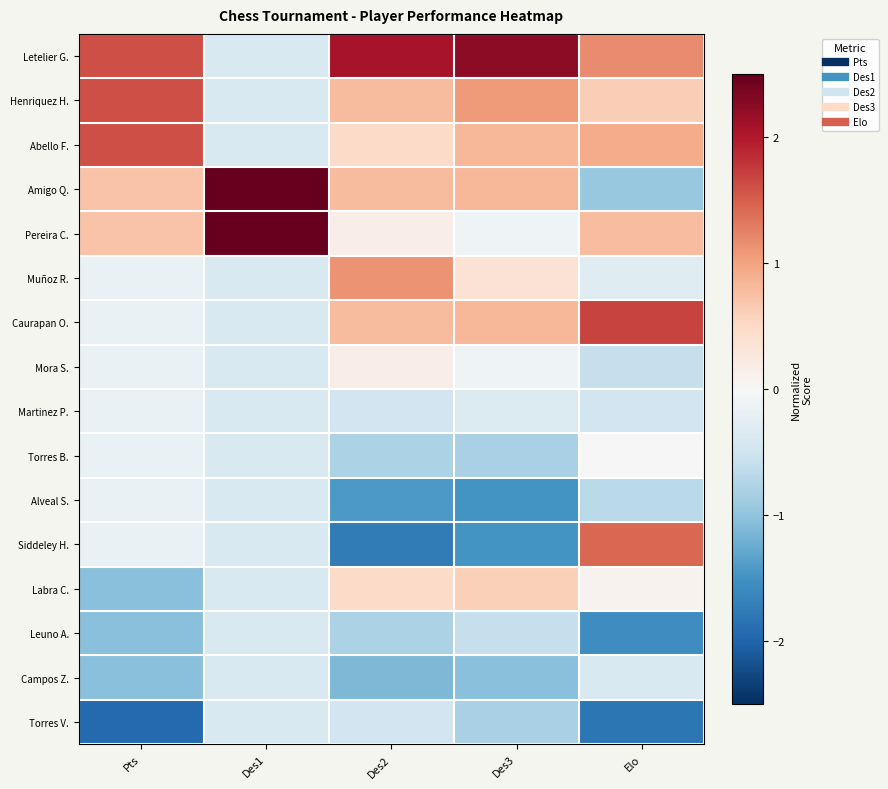

Reading right to left, transcribe all the data shown in this chart.

Letelier G.: Elo=1.2	Des3=2.2	Des2=2.1	Des1=-0.4	Pts=1.6
Henriquez H.: Elo=0.6	Des3=1.1	Des2=0.8	Des1=-0.4	Pts=1.6
Abello F.: Elo=0.9	Des3=0.8	Des2=0.5	Des1=-0.4	Pts=1.6
Amigo Q.: Elo=-0.9	Des3=0.8	Des2=0.8	Des1=2.6	Pts=0.7
Pereira C.: Elo=0.8	Des3=-0.1	Des2=0.2	Des1=2.6	Pts=0.7
Muñoz R.: Elo=-0.3	Des3=0.4	Des2=1.1	Des1=-0.4	Pts=-0.2
Caurapan O.: Elo=1.7	Des3=0.8	Des2=0.8	Des1=-0.4	Pts=-0.2
Mora S.: Elo=-0.6	Des3=-0.1	Des2=0.2	Des1=-0.4	Pts=-0.2
Martinez P.: Elo=-0.5	Des3=-0.3	Des2=-0.5	Des1=-0.4	Pts=-0.2
Torres B.: Elo=-0.0	Des3=-0.8	Des2=-0.8	Des1=-0.4	Pts=-0.2
Alveal S.: Elo=-0.7	Des3=-1.5	Des2=-1.4	Des1=-0.4	Pts=-0.2
Siddeley H.: Elo=1.4	Des3=-1.5	Des2=-1.8	Des1=-0.4	Pts=-0.2
Labra C.: Elo=0.1	Des3=0.6	Des2=0.5	Des1=-0.4	Pts=-1.1
Leuno A.: Elo=-1.5	Des3=-0.6	Des2=-0.8	Des1=-0.4	Pts=-1.1
Campos Z.: Elo=-0.4	Des3=-1.0	Des2=-1.1	Des1=-0.4	Pts=-1.1
Torres V.: Elo=-1.8	Des3=-0.8	Des2=-0.5	Des1=-0.4	Pts=-1.9